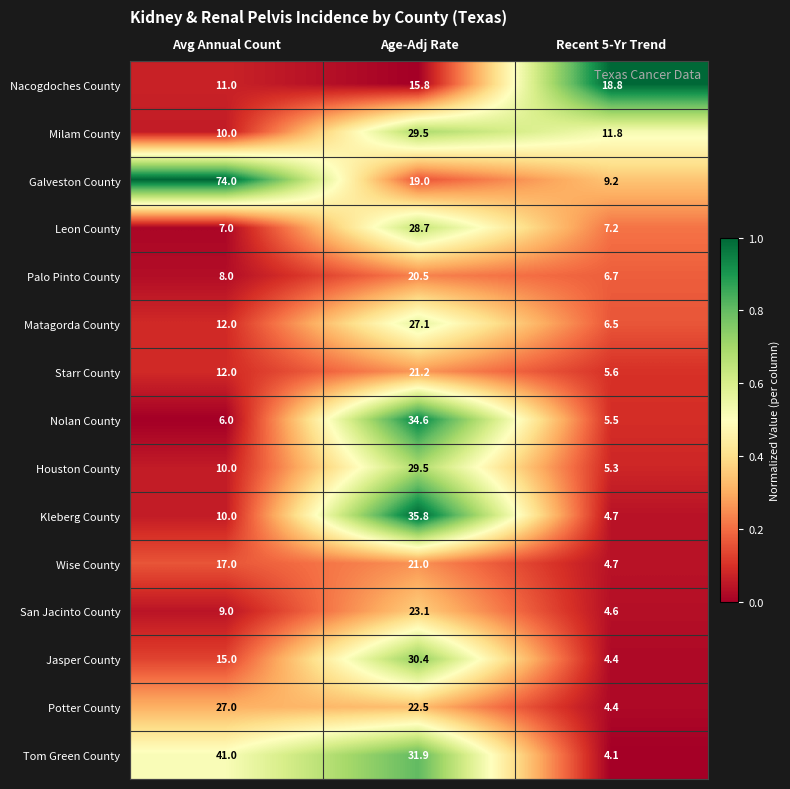

At which category is the sum across all series the highest?

Age-Adj Rate